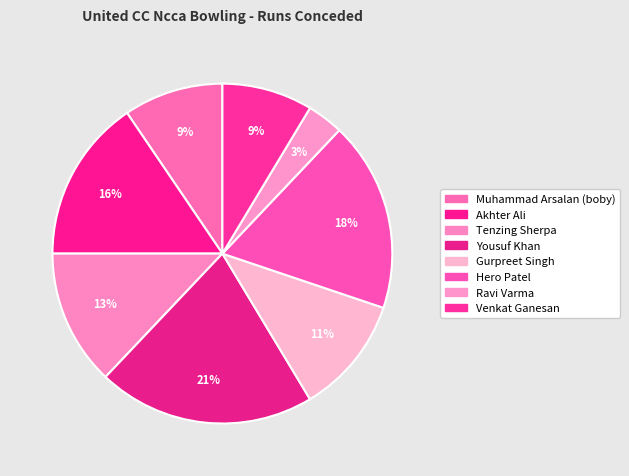

How many slices are in this pie chart?

8